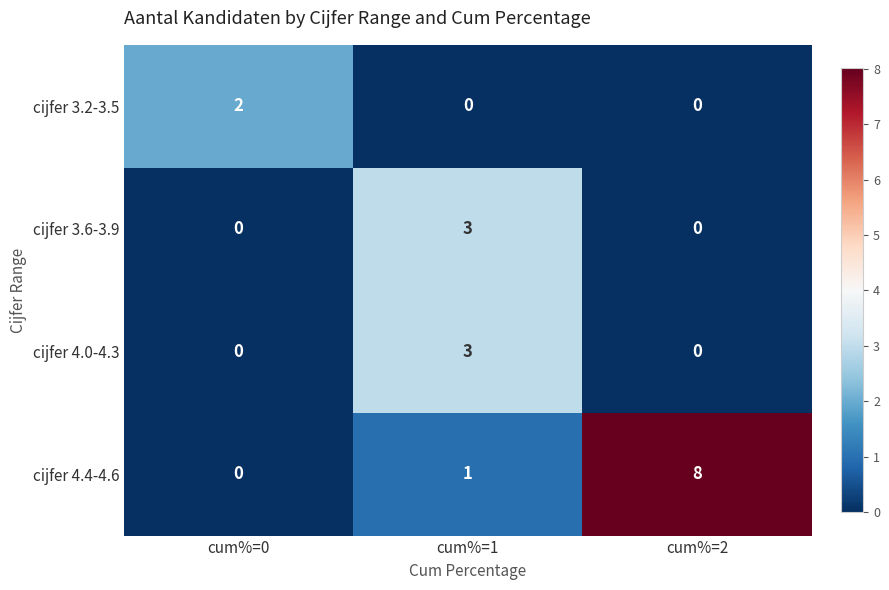

Rank the series by their maximum value, from highest to lowest.

cijfer 4.4-4.6, cijfer 3.6-3.9, cijfer 4.0-4.3, cijfer 3.2-3.5